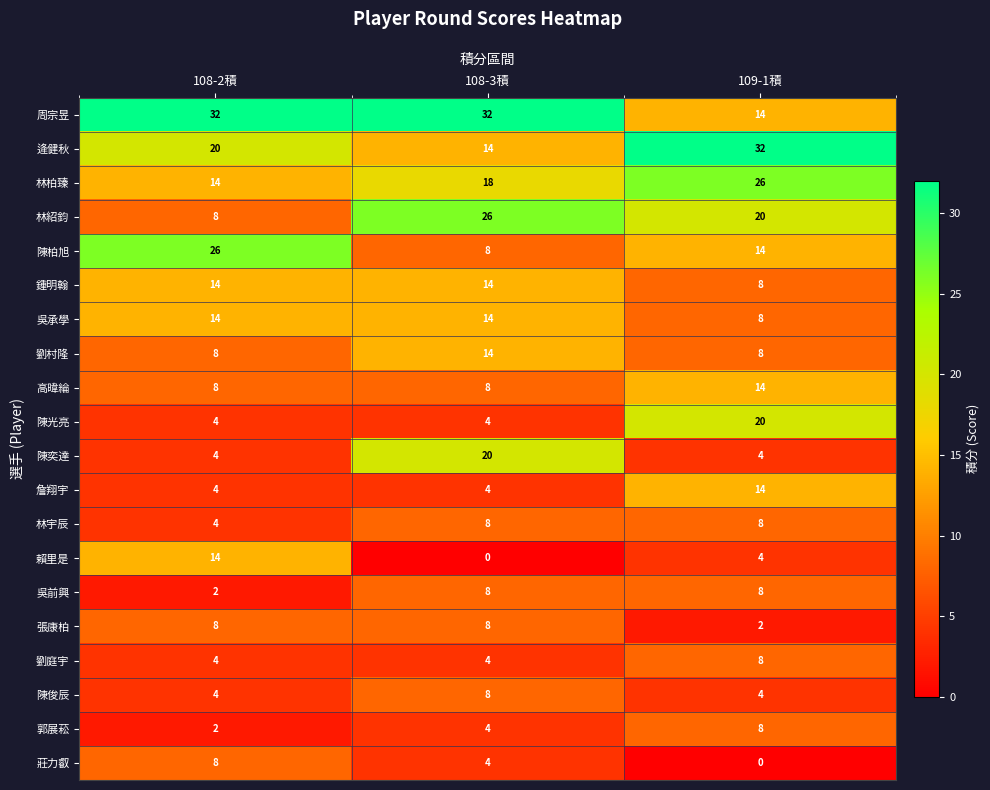

What is the sum of all 劉庭宇 values?

16